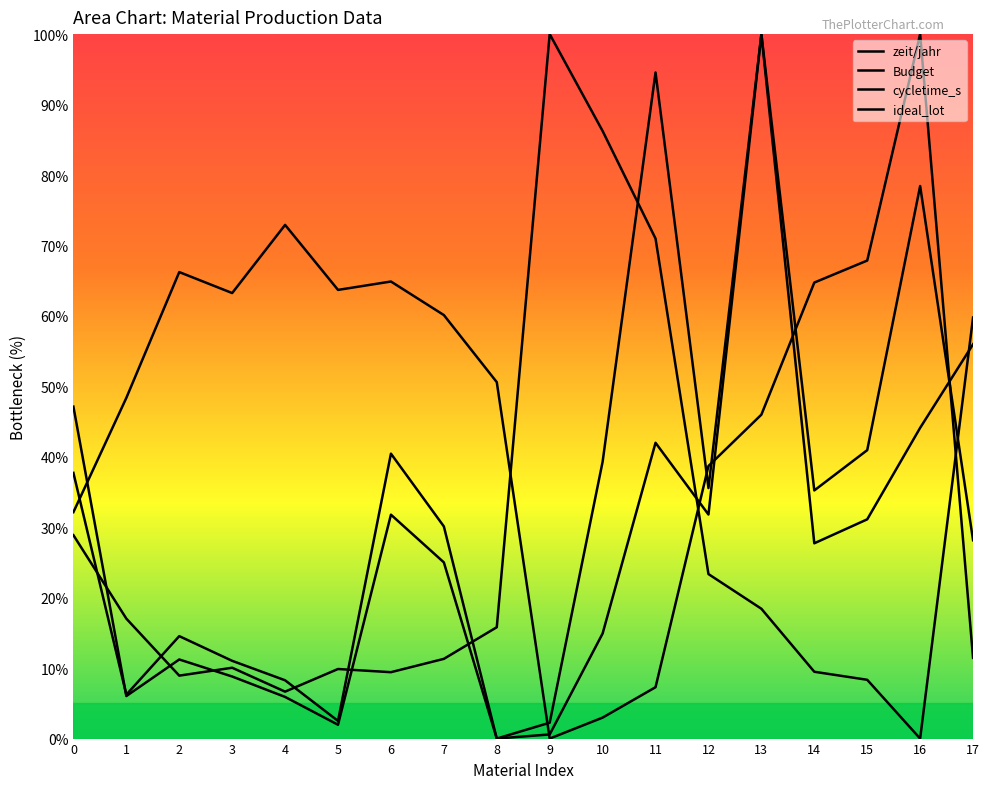

Does the chart display data point markers on the line(s)?

No